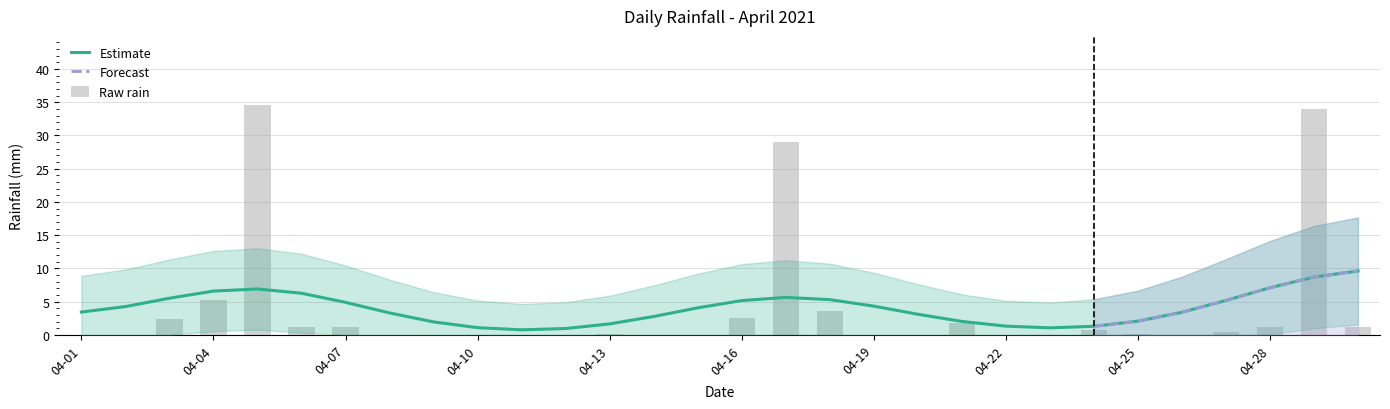

The chart shows a value of 34.6 at 2021-04-05. True or false?

True